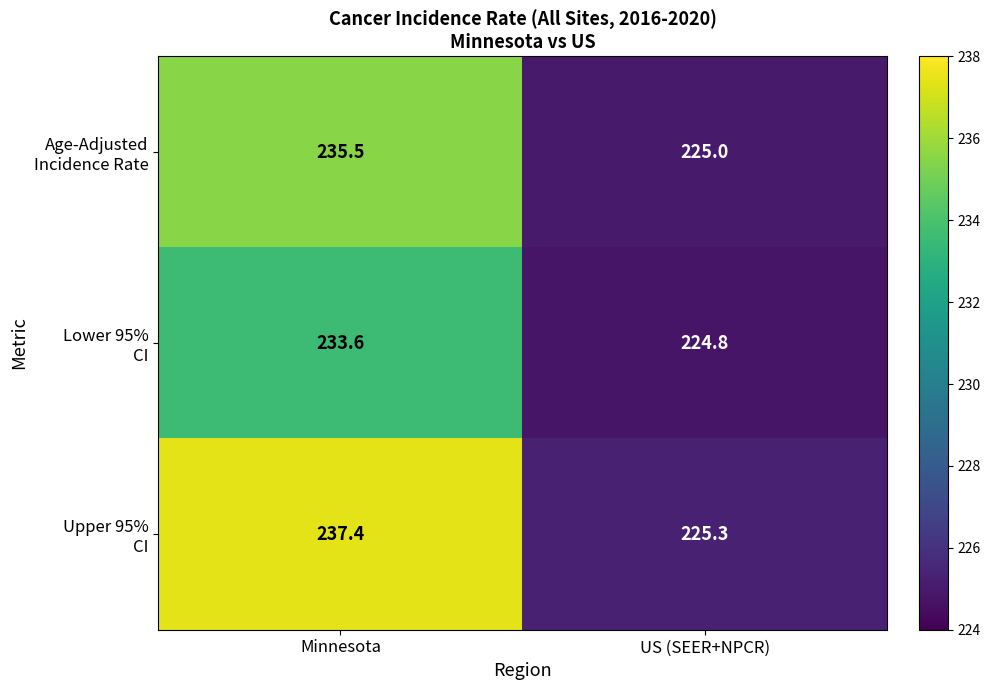

What is the total value across all series at Minnesota?

706.5